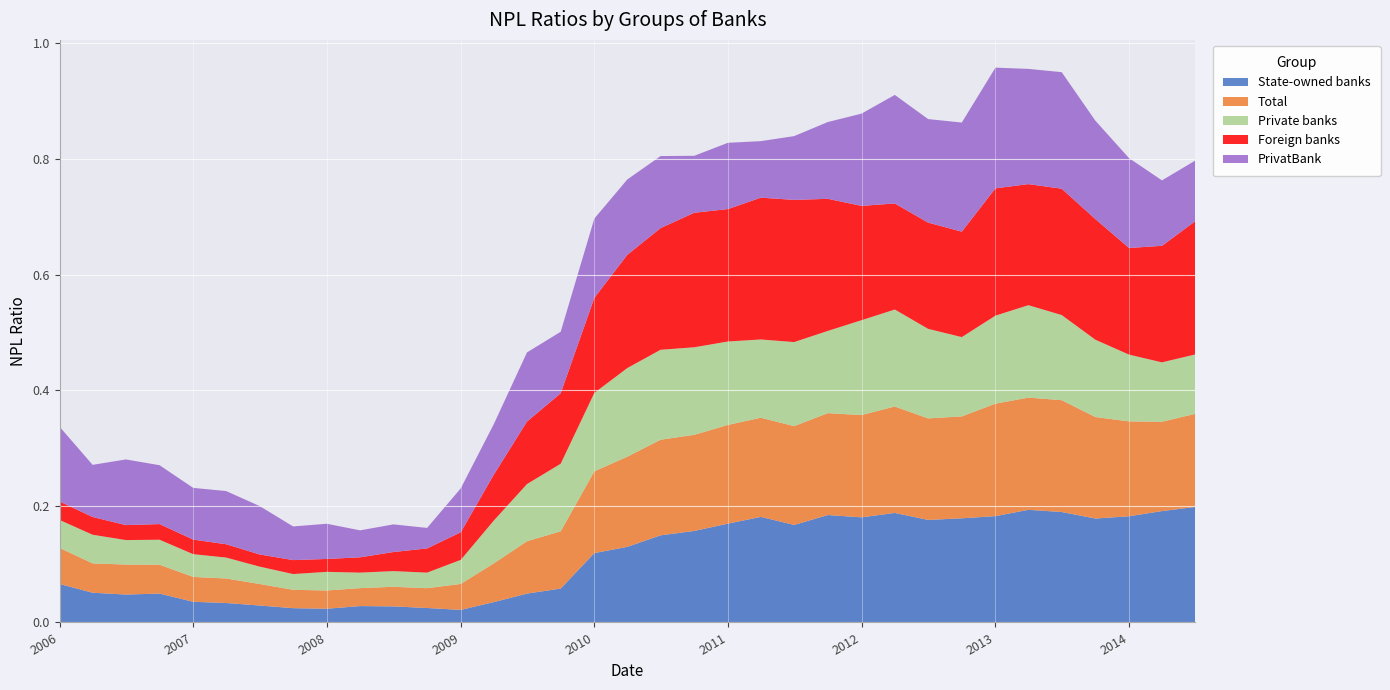

Reading left to right, list all the values displayed in this chart.

State-owned banks: 2006-01-01=0.1	2006-04-01=0.1	2006-07-01=0.0	2006-10-01=0.0	2007-01-01=0.0	2007-04-01=0.0	2007-07-01=0.0	2007-10-01=0.0	2008-01-01=0.0	2008-04-01=0.0	2008-07-01=0.0	2008-10-01=0.0	2009-01-01=0.0	2009-04-01=0.0	2009-07-01=0.0	2009-10-01=0.1	2010-01-01=0.1	2010-04-01=0.1	2010-07-01=0.2	2010-10-01=0.2	2011-01-01=0.2	2011-04-01=0.2	2011-07-01=0.2	2011-10-01=0.2	2012-01-01=0.2	2012-04-01=0.2	2012-07-01=0.2	2012-10-01=0.2	2013-01-01=0.2	2013-04-01=0.2	2013-07-01=0.2	2013-10-01=0.2	2014-01-01=0.2	2014-04-01=0.2	2014-07-01=0.2
Total: 2006-01-01=0.1	2006-04-01=0.1	2006-07-01=0.1	2006-10-01=0.0	2007-01-01=0.0	2007-04-01=0.0	2007-07-01=0.0	2007-10-01=0.0	2008-01-01=0.0	2008-04-01=0.0	2008-07-01=0.0	2008-10-01=0.0	2009-01-01=0.0	2009-04-01=0.1	2009-07-01=0.1	2009-10-01=0.1	2010-01-01=0.1	2010-04-01=0.2	2010-07-01=0.2	2010-10-01=0.2	2011-01-01=0.2	2011-04-01=0.2	2011-07-01=0.2	2011-10-01=0.2	2012-01-01=0.2	2012-04-01=0.2	2012-07-01=0.2	2012-10-01=0.2	2013-01-01=0.2	2013-04-01=0.2	2013-07-01=0.2	2013-10-01=0.2	2014-01-01=0.2	2014-04-01=0.2	2014-07-01=0.2
Private banks: 2006-01-01=0.0	2006-04-01=0.0	2006-07-01=0.0	2006-10-01=0.0	2007-01-01=0.0	2007-04-01=0.0	2007-07-01=0.0	2007-10-01=0.0	2008-01-01=0.0	2008-04-01=0.0	2008-07-01=0.0	2008-10-01=0.0	2009-01-01=0.0	2009-04-01=0.1	2009-07-01=0.1	2009-10-01=0.1	2010-01-01=0.1	2010-04-01=0.2	2010-07-01=0.2	2010-10-01=0.2	2011-01-01=0.1	2011-04-01=0.1	2011-07-01=0.1	2011-10-01=0.1	2012-01-01=0.2	2012-04-01=0.2	2012-07-01=0.2	2012-10-01=0.1	2013-01-01=0.2	2013-04-01=0.2	2013-07-01=0.1	2013-10-01=0.1	2014-01-01=0.1	2014-04-01=0.1	2014-07-01=0.1
Foreign banks: 2006-01-01=0.0	2006-04-01=0.0	2006-07-01=0.0	2006-10-01=0.0	2007-01-01=0.0	2007-04-01=0.0	2007-07-01=0.0	2007-10-01=0.0	2008-01-01=0.0	2008-04-01=0.0	2008-07-01=0.0	2008-10-01=0.0	2009-01-01=0.0	2009-04-01=0.1	2009-07-01=0.1	2009-10-01=0.1	2010-01-01=0.2	2010-04-01=0.2	2010-07-01=0.2	2010-10-01=0.2	2011-01-01=0.2	2011-04-01=0.2	2011-07-01=0.2	2011-10-01=0.2	2012-01-01=0.2	2012-04-01=0.2	2012-07-01=0.2	2012-10-01=0.2	2013-01-01=0.2	2013-04-01=0.2	2013-07-01=0.2	2013-10-01=0.2	2014-01-01=0.2	2014-04-01=0.2	2014-07-01=0.2
PrivatBank: 2006-01-01=0.1	2006-04-01=0.1	2006-07-01=0.1	2006-10-01=0.1	2007-01-01=0.1	2007-04-01=0.1	2007-07-01=0.1	2007-10-01=0.1	2008-01-01=0.1	2008-04-01=0.0	2008-07-01=0.0	2008-10-01=0.0	2009-01-01=0.1	2009-04-01=0.1	2009-07-01=0.1	2009-10-01=0.1	2010-01-01=0.1	2010-04-01=0.1	2010-07-01=0.1	2010-10-01=0.1	2011-01-01=0.1	2011-04-01=0.1	2011-07-01=0.1	2011-10-01=0.1	2012-01-01=0.2	2012-04-01=0.2	2012-07-01=0.2	2012-10-01=0.2	2013-01-01=0.2	2013-04-01=0.2	2013-07-01=0.2	2013-10-01=0.2	2014-01-01=0.2	2014-04-01=0.1	2014-07-01=0.1